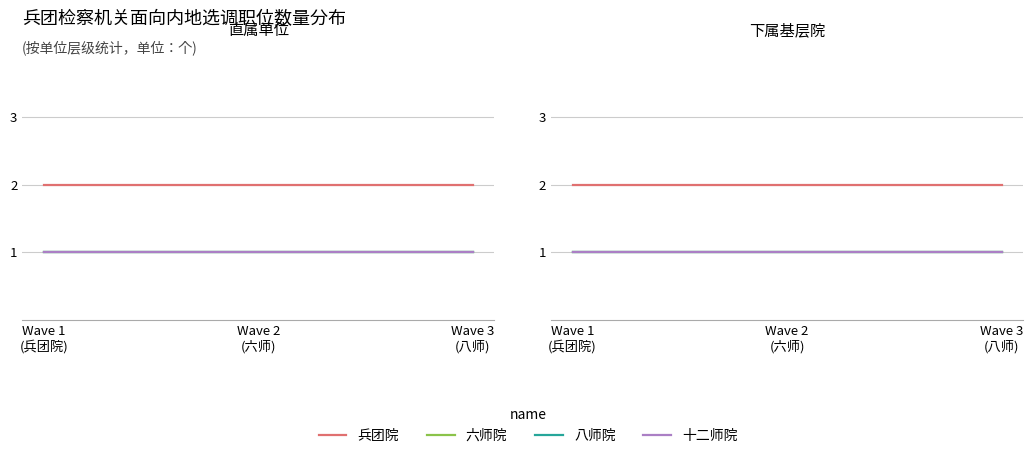

What is the value of the 十二师院 point at the 3rd from the left?

1